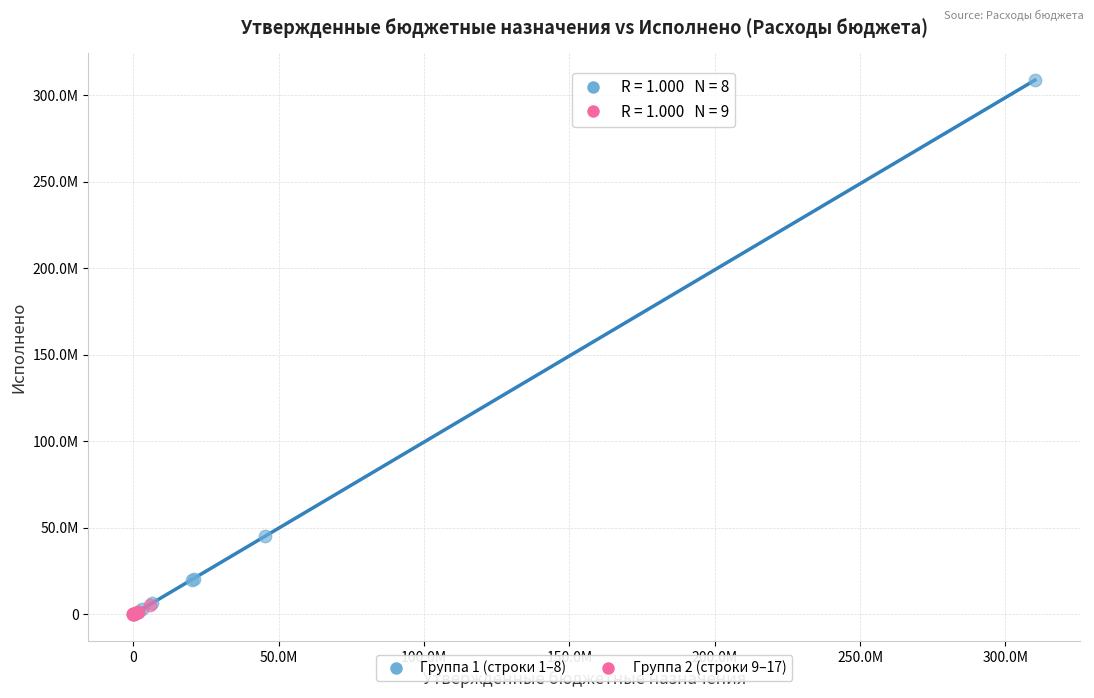

What are all the series names shown in the legend?

Группа 1 (строки 1–8), Группа 2 (строки 9–17)